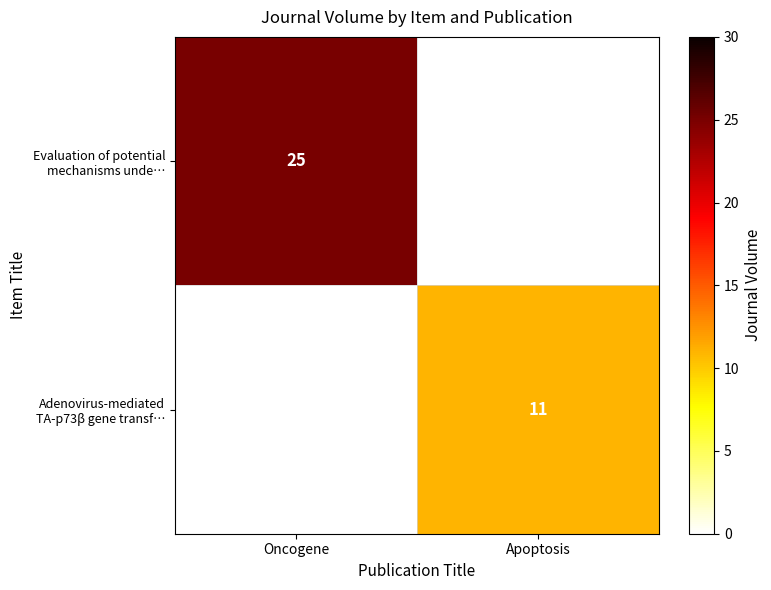

Is it true that Evaluation of potential mechanisms unde… equals 25.0 at Oncogene?

True